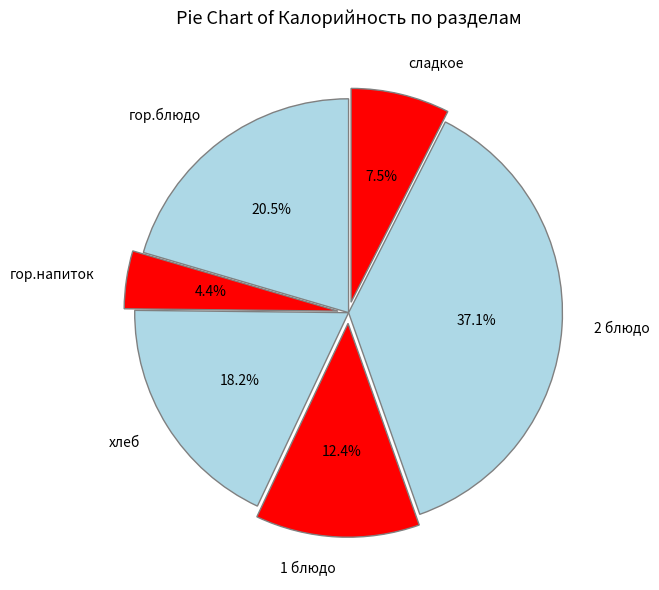

To the nearest percent, what percentage of the pie is 1 блюдо?

12%